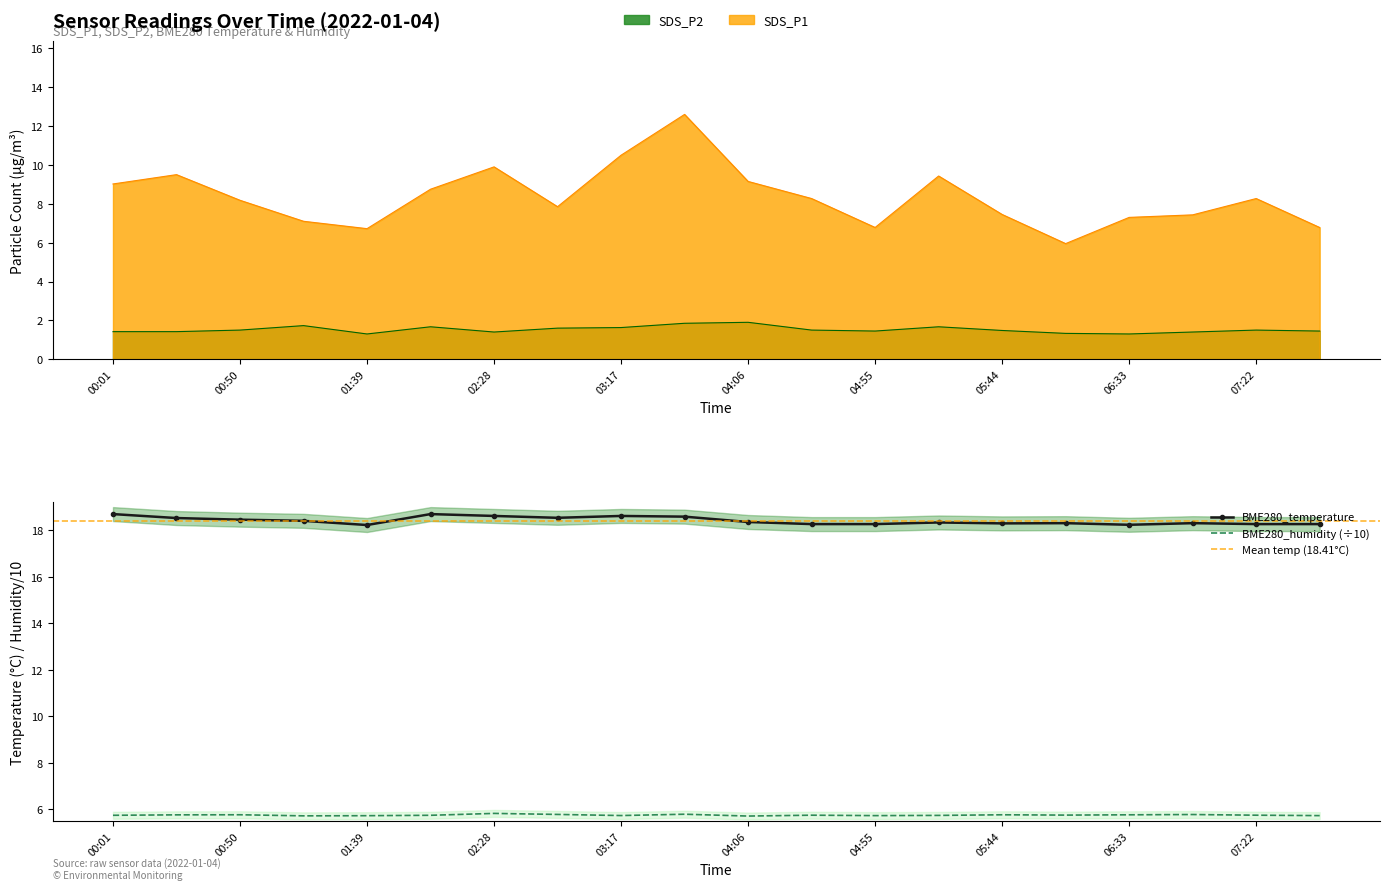

What position from the left is 02:28?

7